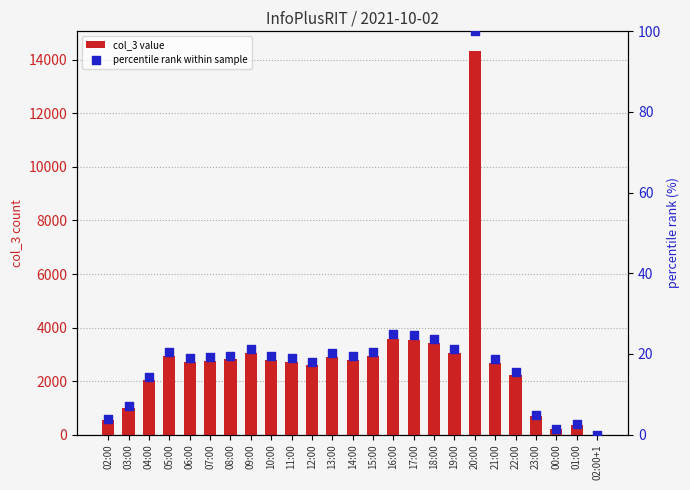

Which series has the largest Y range (max minus min)?

col_3 value